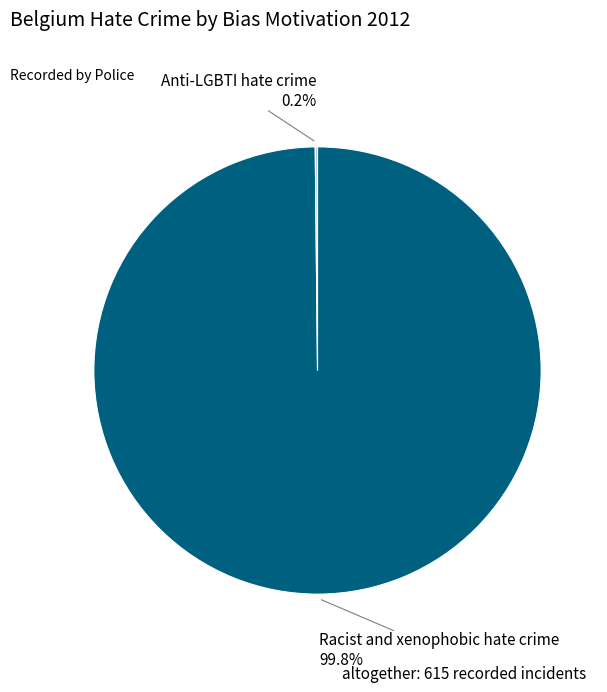

Which category accounts for the majority?

Racist and xenophobic hate crime